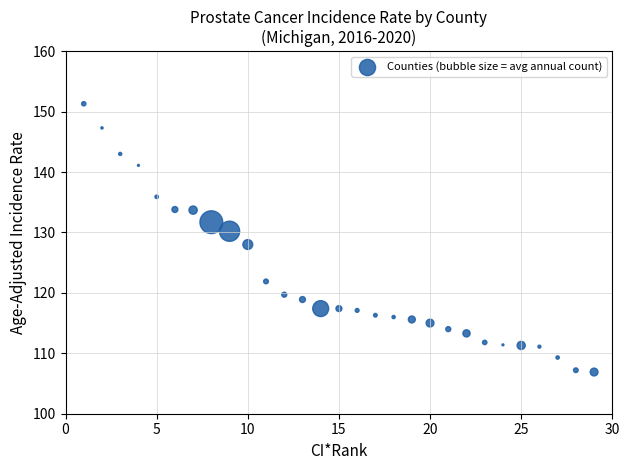

What is the range of X values (max minus min)?

28.0